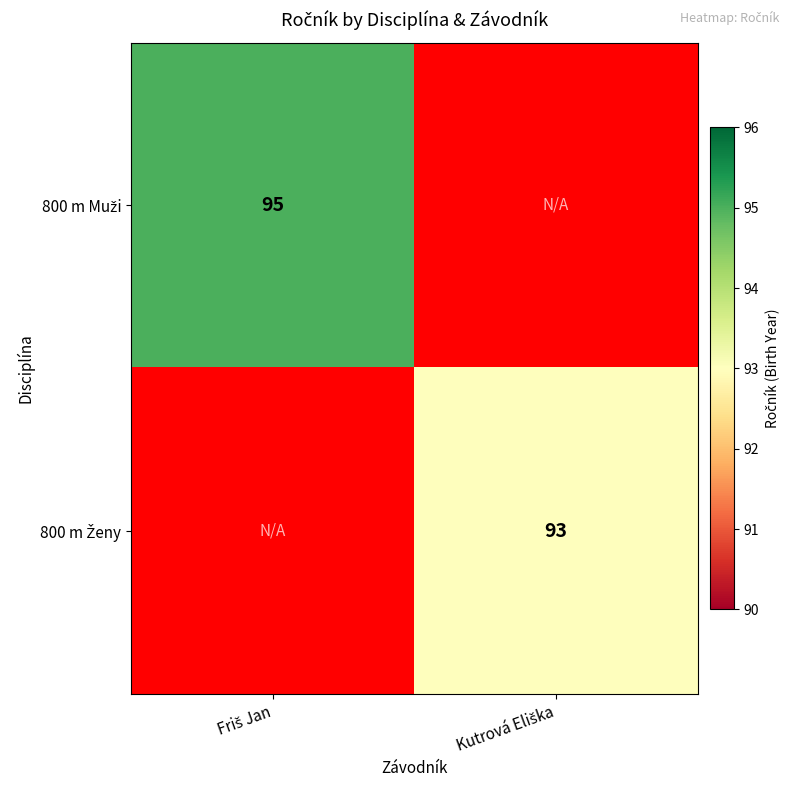

How many distinct data groups are displayed?

2